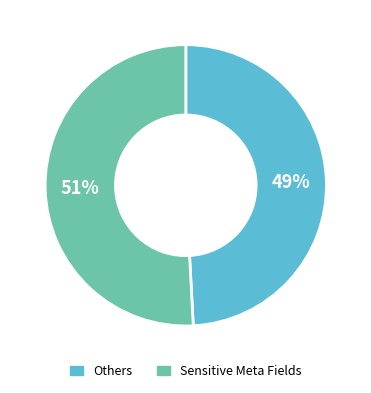

To the nearest percent, what is the average slice percentage?

50%